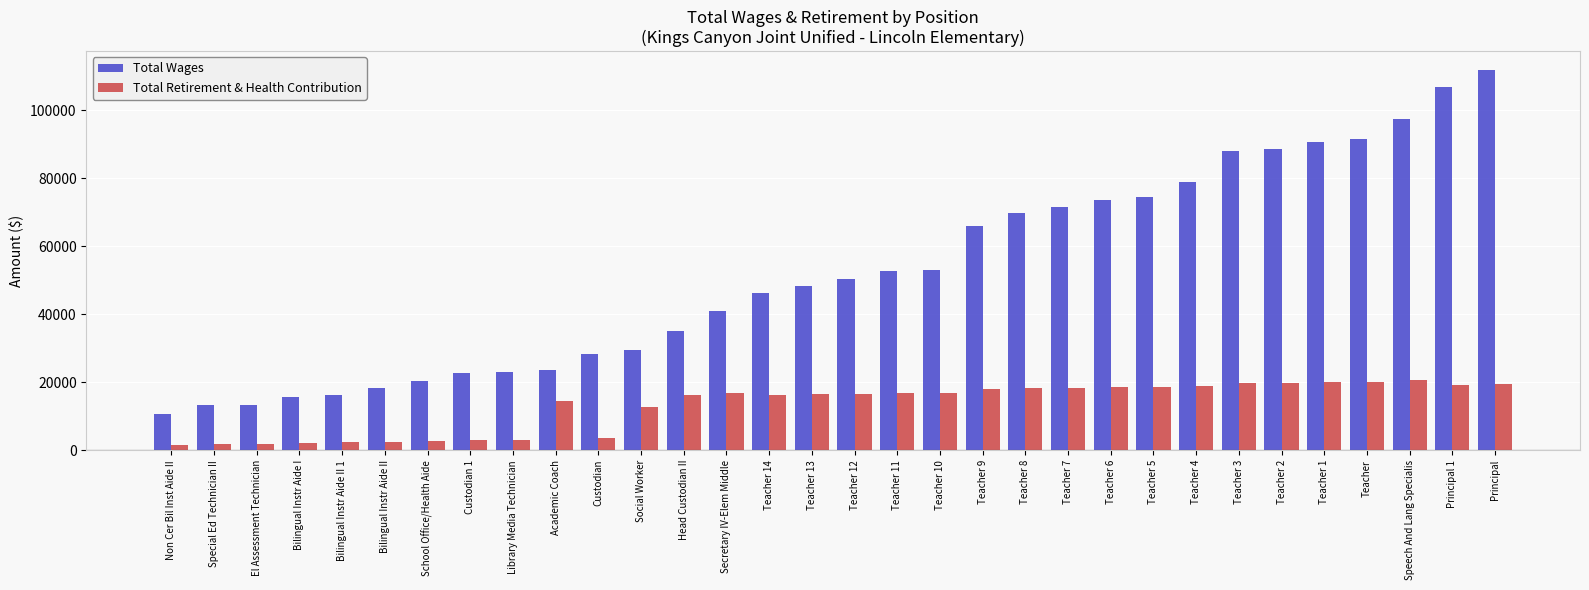

At which category does the chart reach its peak across all series?

Principal